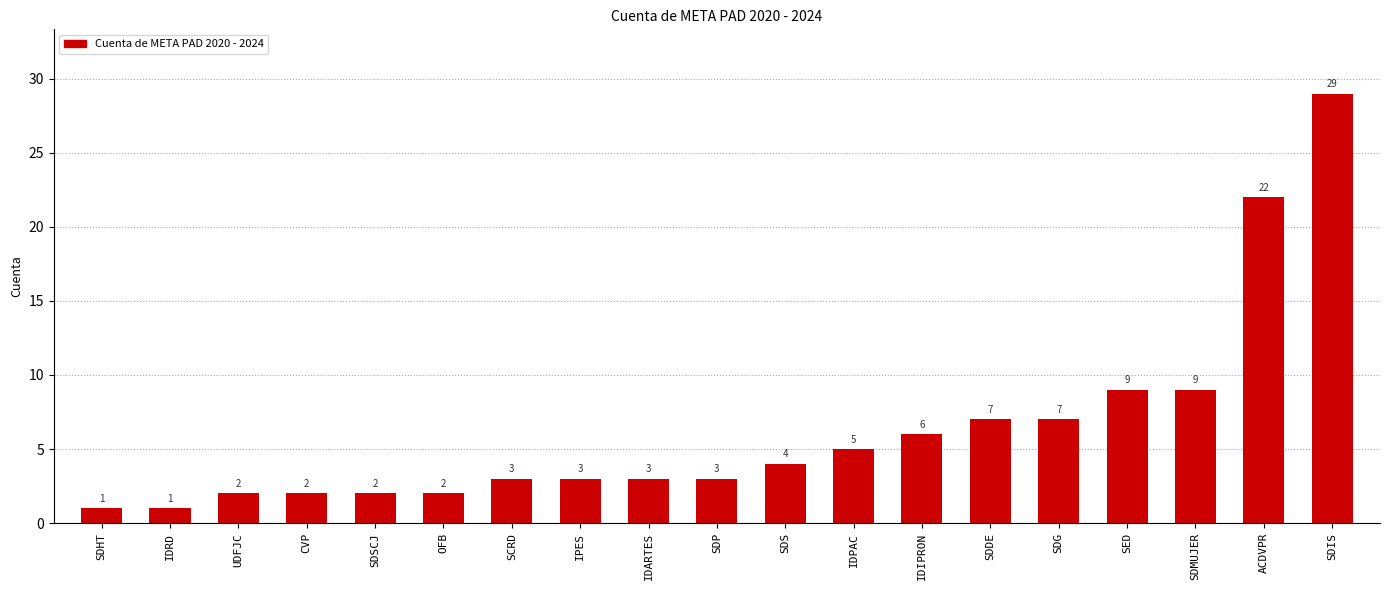

Between OFB and IDPAC, which is larger?

IDPAC